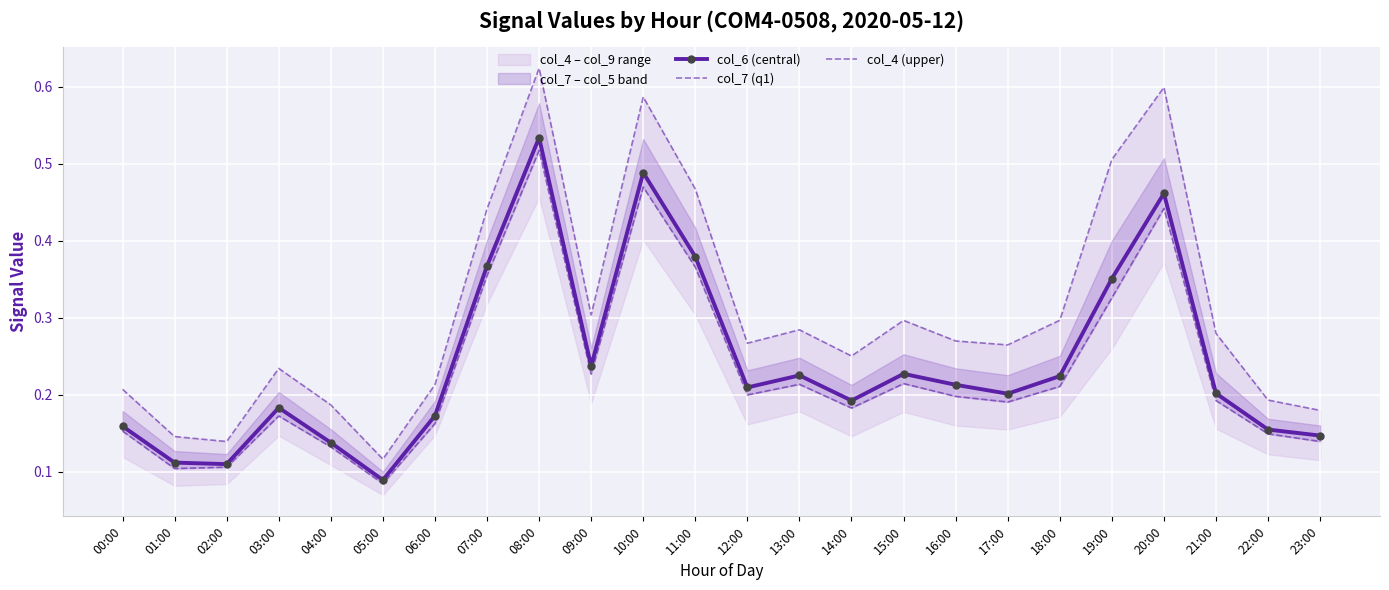

The col_7 (q1) series shows 0.4 at 11:00. True or false?

True